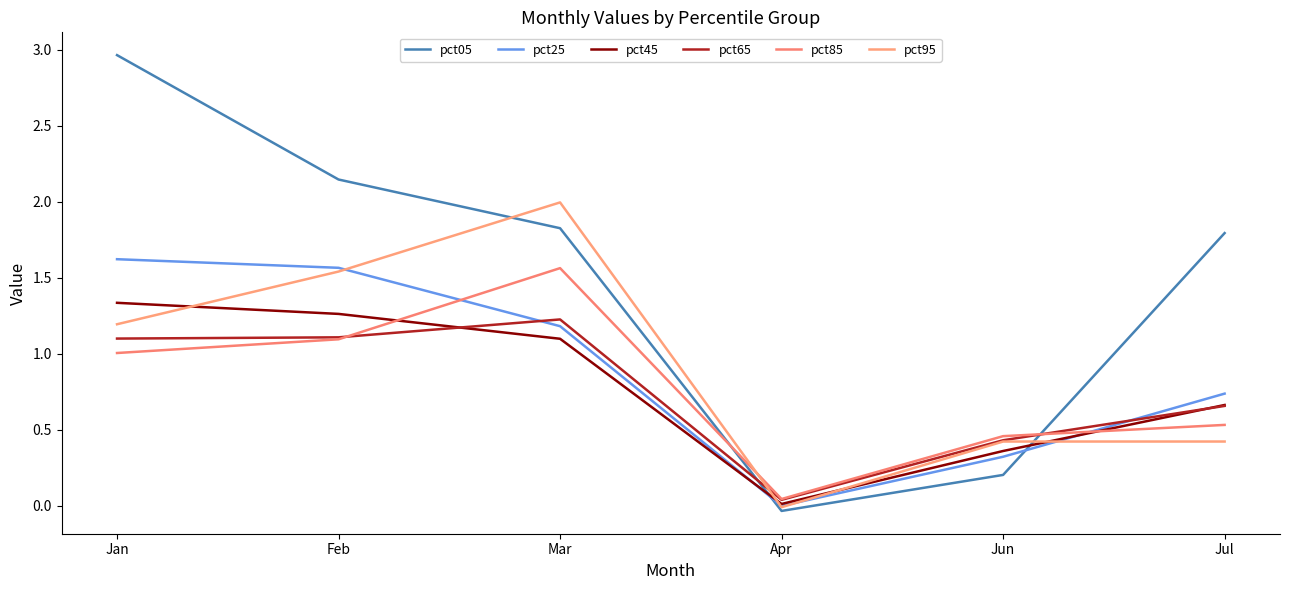

In pct65, how many points are lower than both neighbors (excluding endpoints)?

1